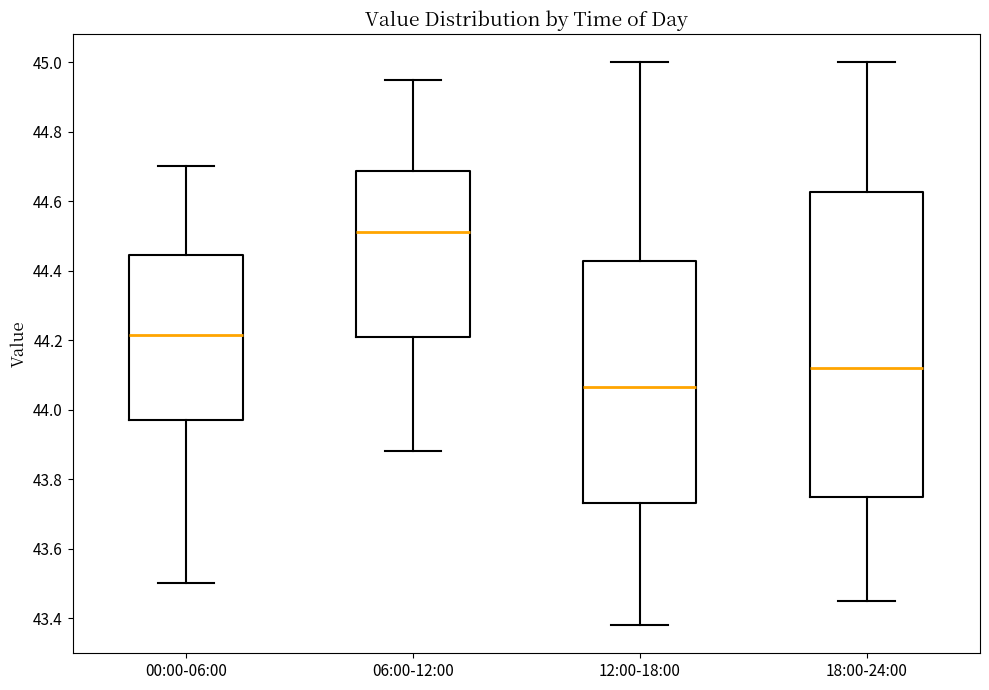

Which box is the tallest, from its lower edge to its upper edge?

18:00-24:00